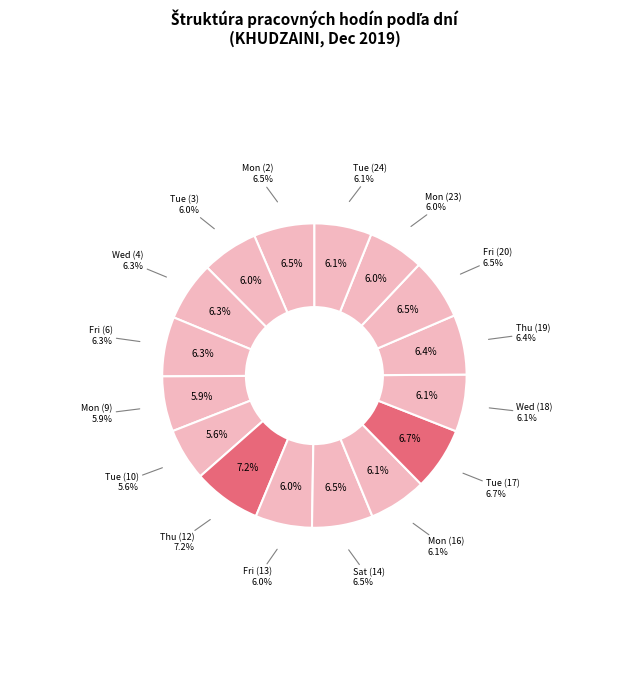

True or false: Fri (13) accounts for 16% of the total.

False